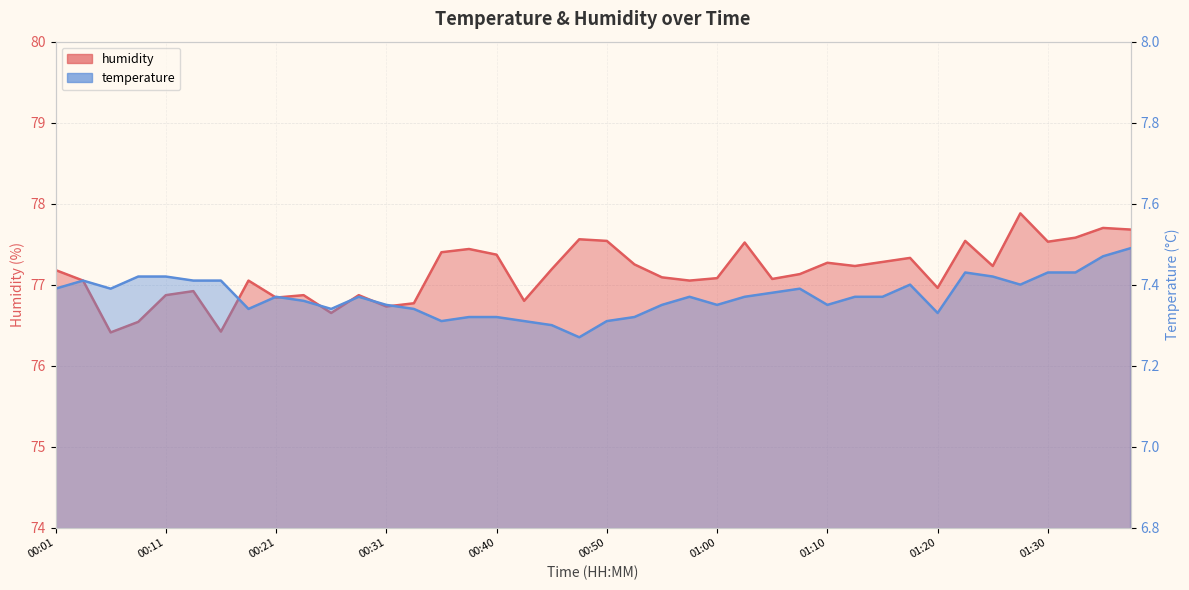

Which category has the highest value across all series?

01:27